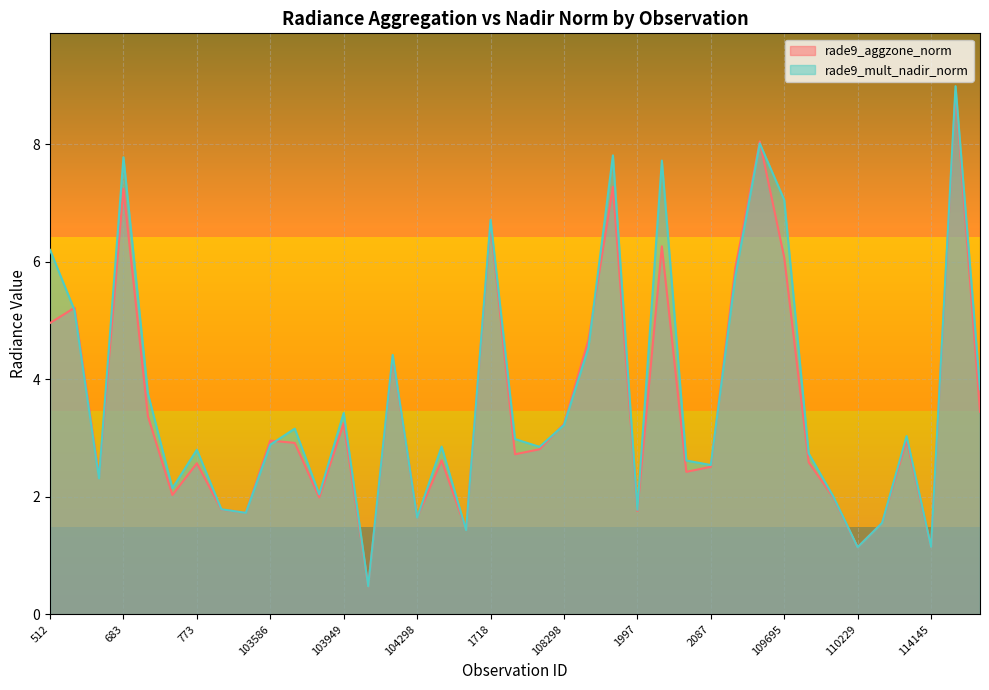

True or false: rade9_mult_nadir_norm has more than 1 points higher than both neighbors.

True